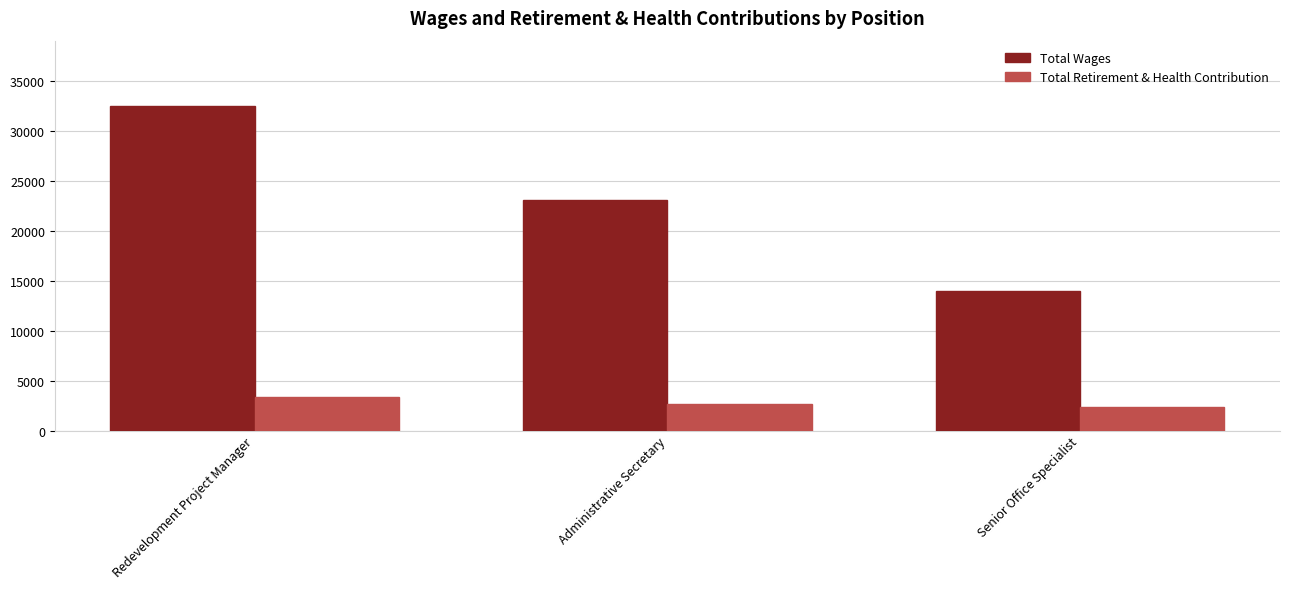

List the series in order of their peak value, lowest first.

Total Retirement & Health Contribution, Total Wages